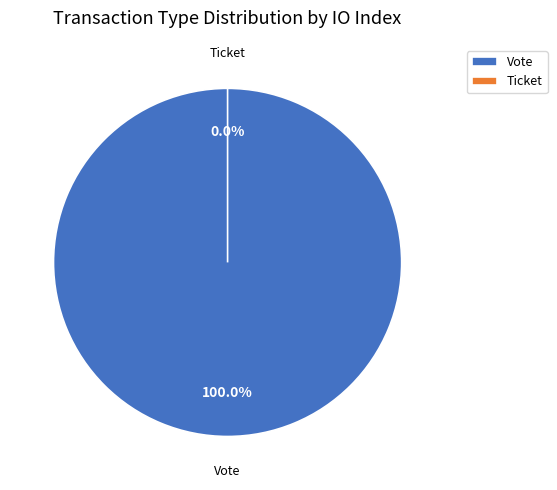

What is the total percentage of Vote and Ticket?

100.0%